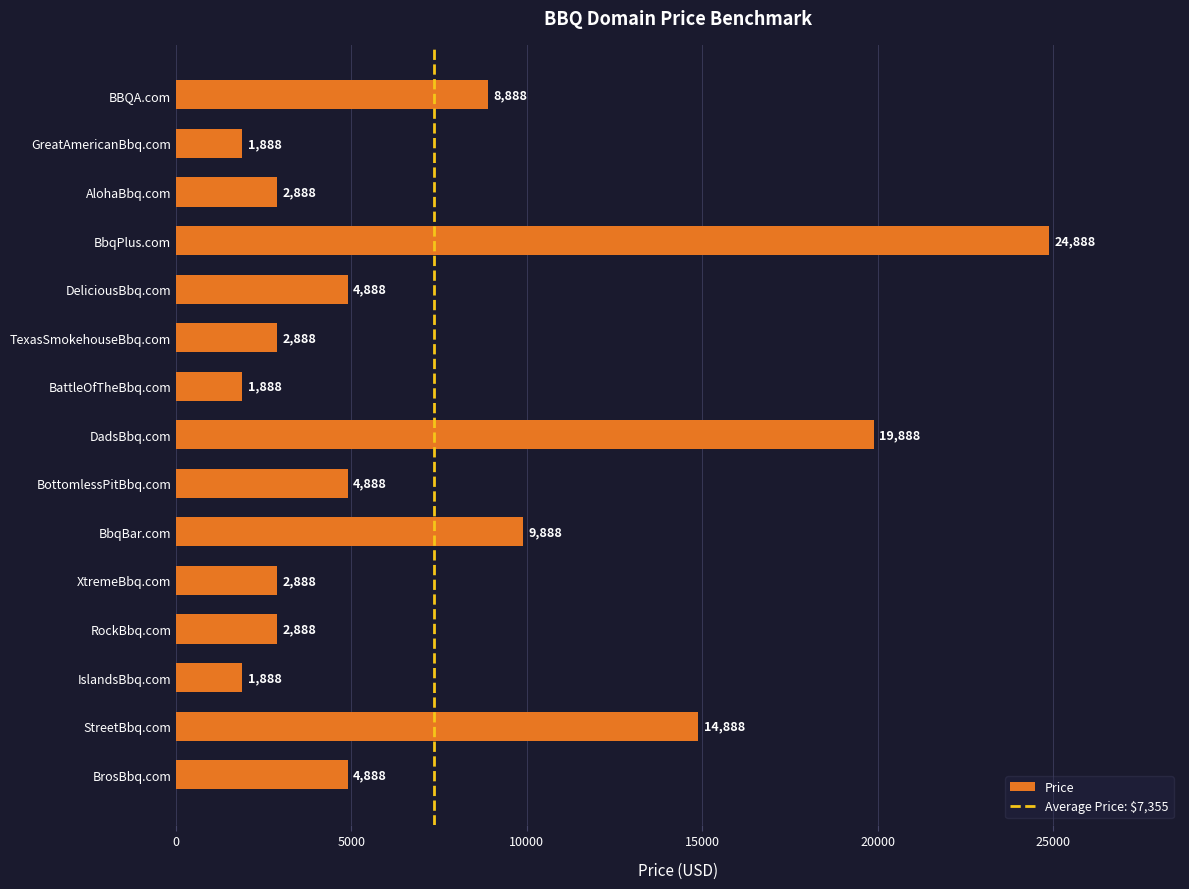

At which category does the chart reach its peak across all series?

BbqPlus.com